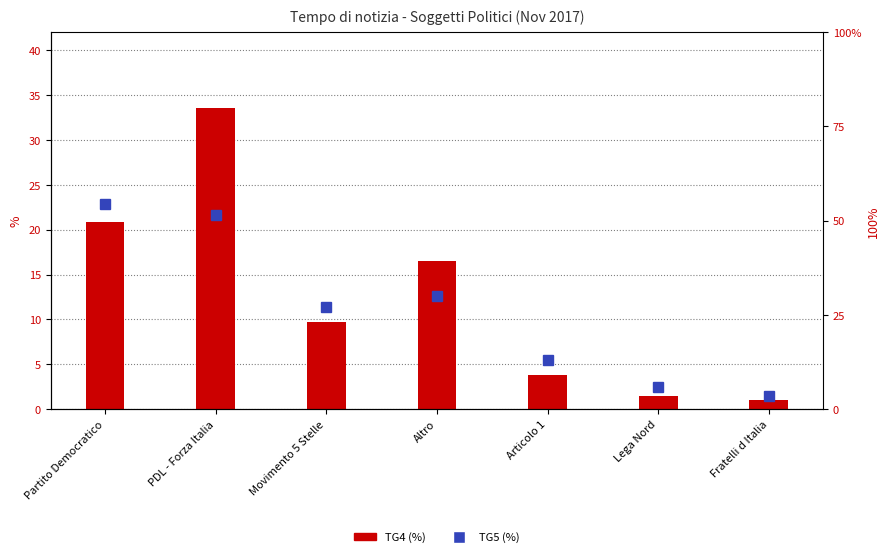

Reading left to right, what are all the values shown in this chart?

TG5: 22.9	21.6	11.3	12.6	5.4	2.5	1.5
TG4: 20.9	33.6	9.8	16.5	3.9	1.5	1.1